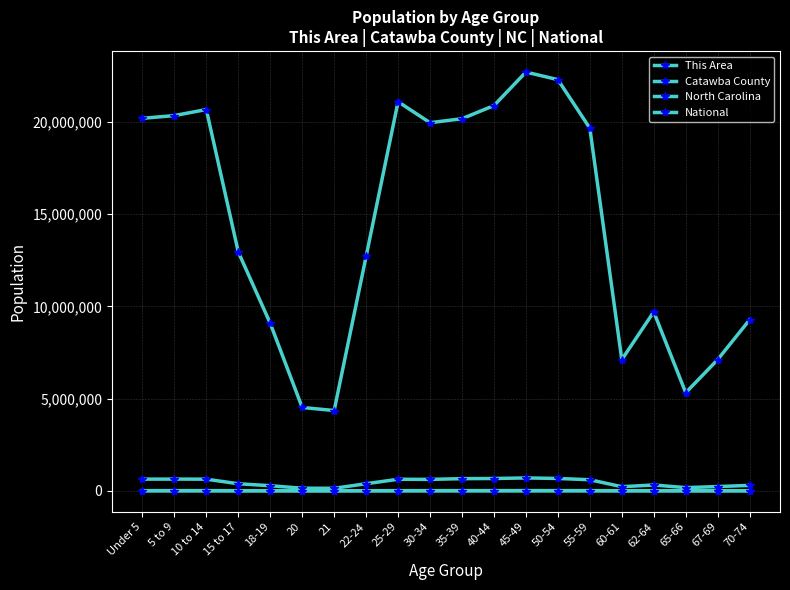

How many values in the This Area series are below 394?

10